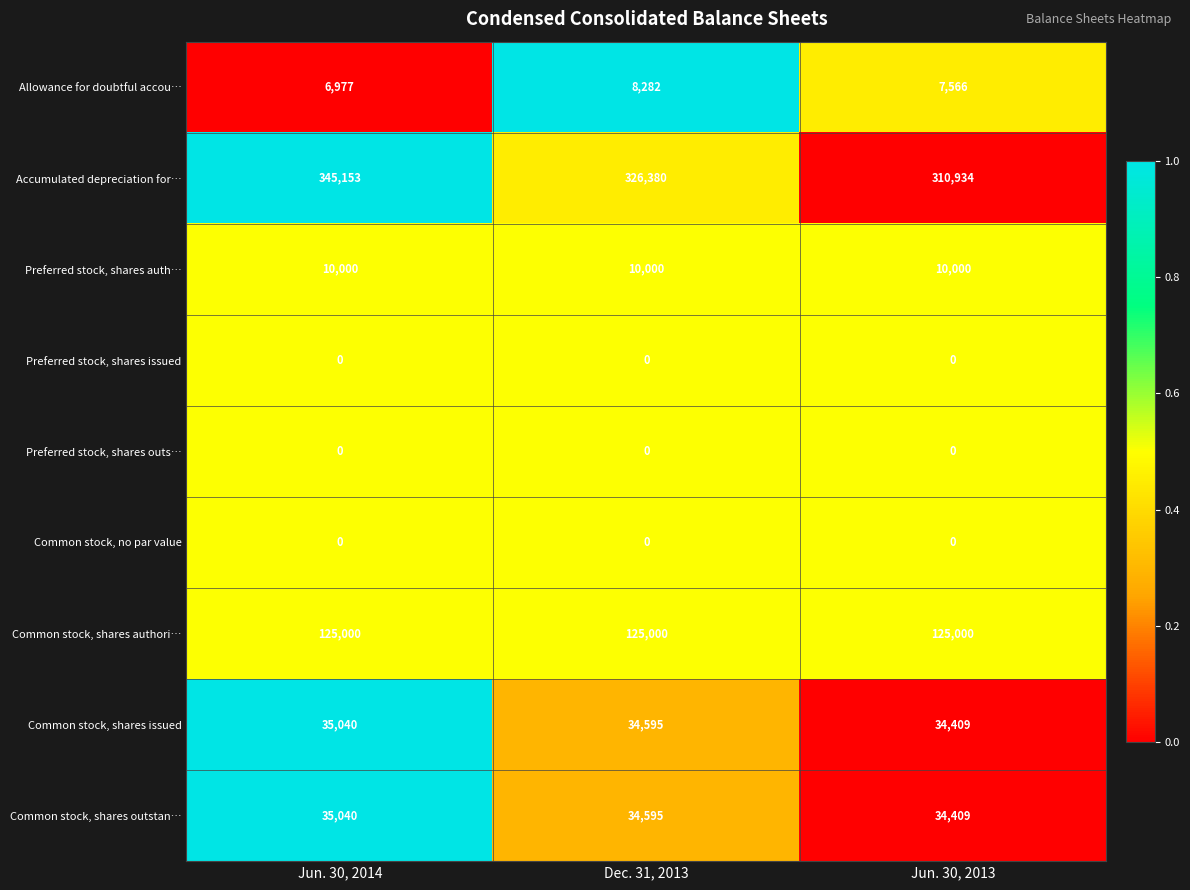

At how many categories does at least one series exceed 13661?

3